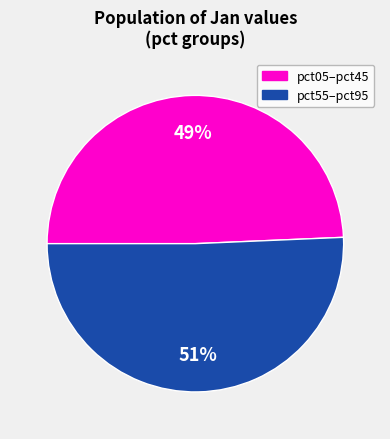

Does any single category account for the majority?

Yes